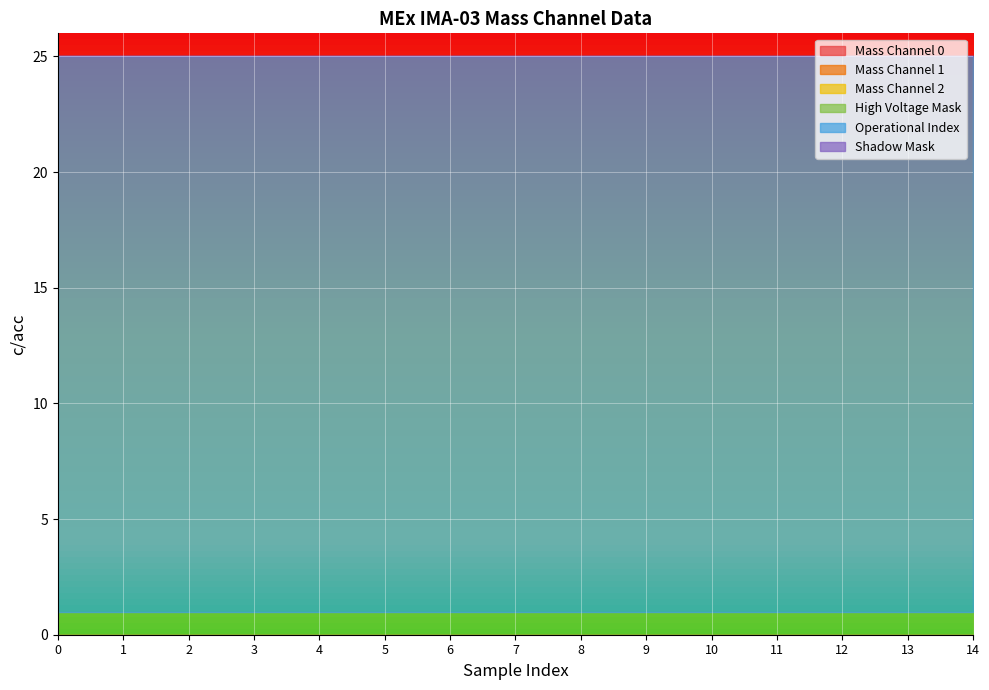

True or false: Shadow Mask has more than 0 interior local peaks.

False